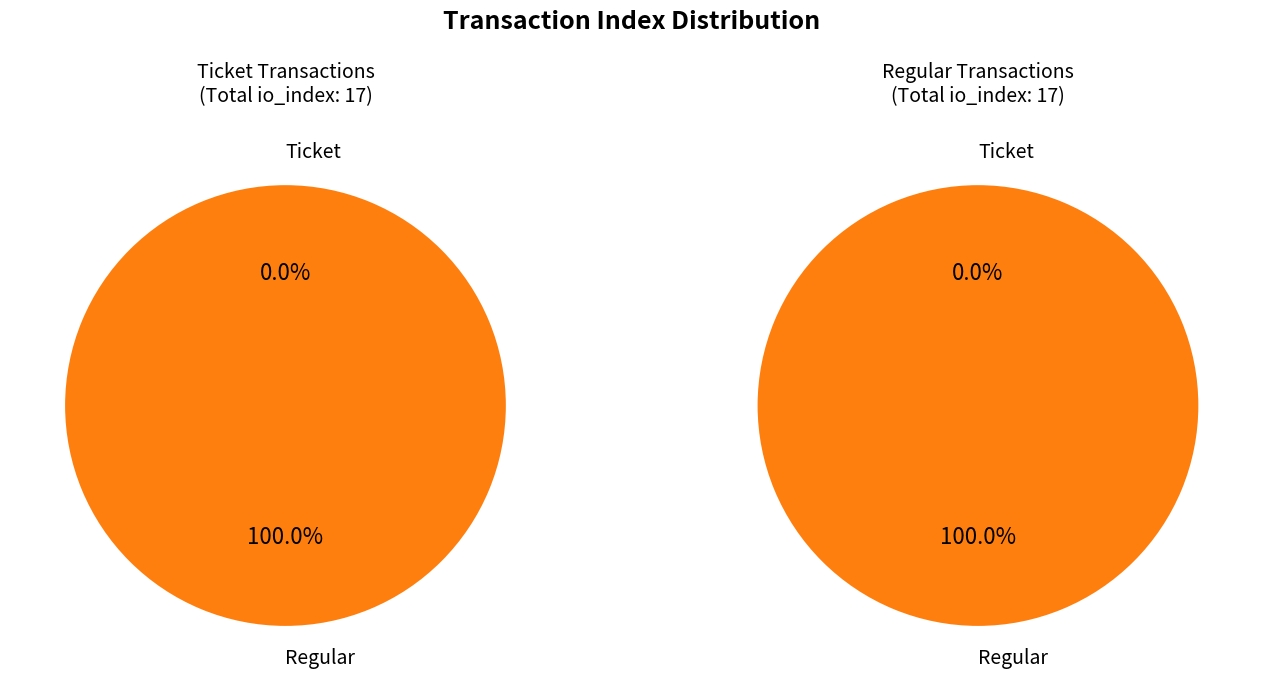

Count the number of slices in the pie.

2